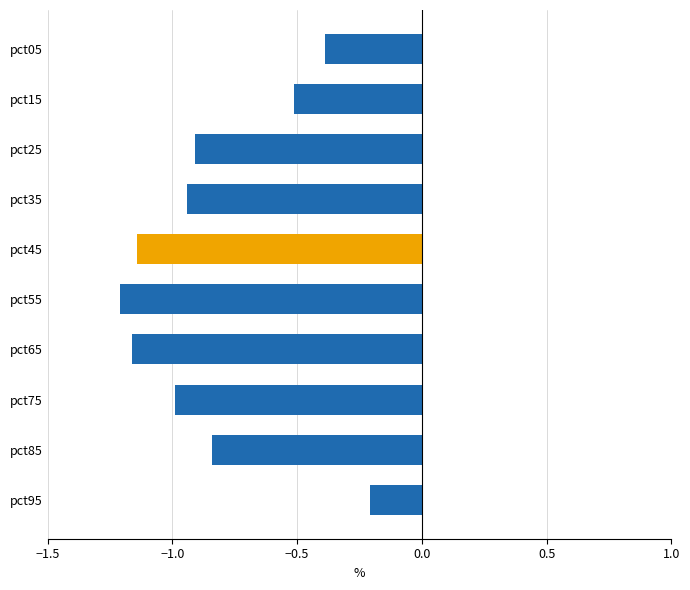

The chart shows a value of -1.2 at pct55. True or false?

True